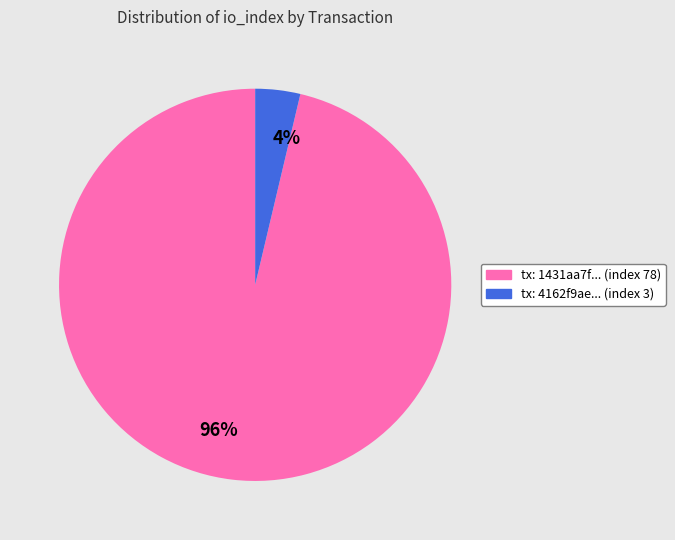

Is there a majority slice in this chart?

Yes